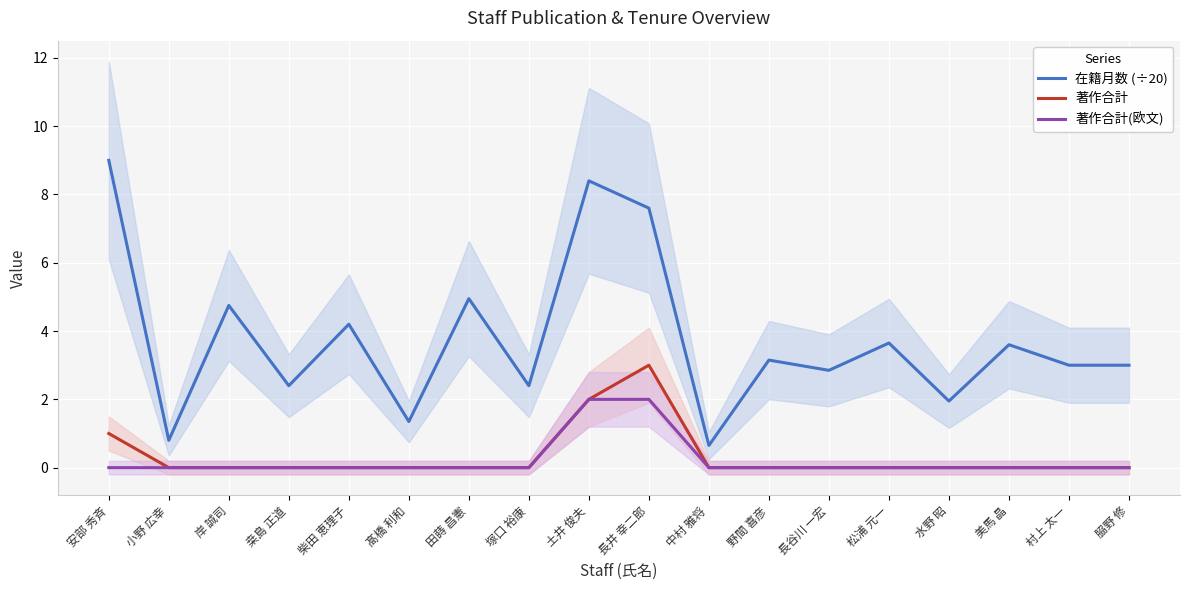

At which label is 著作合計(欧文) closest to 1?

安部 秀斉